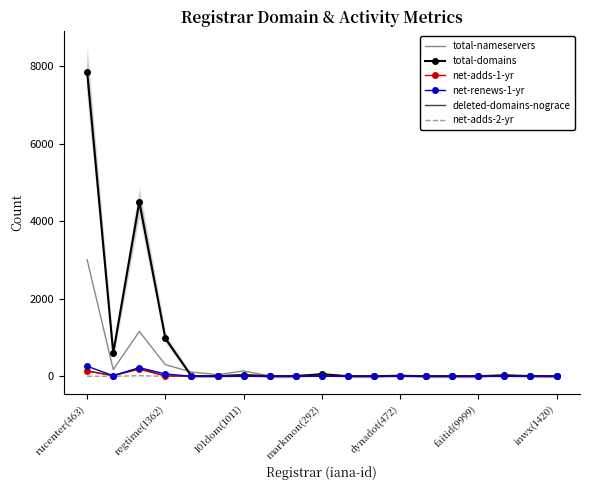

In net-adds-2-yr, how many points are lower than both neighbors (excluding endpoints)?

1